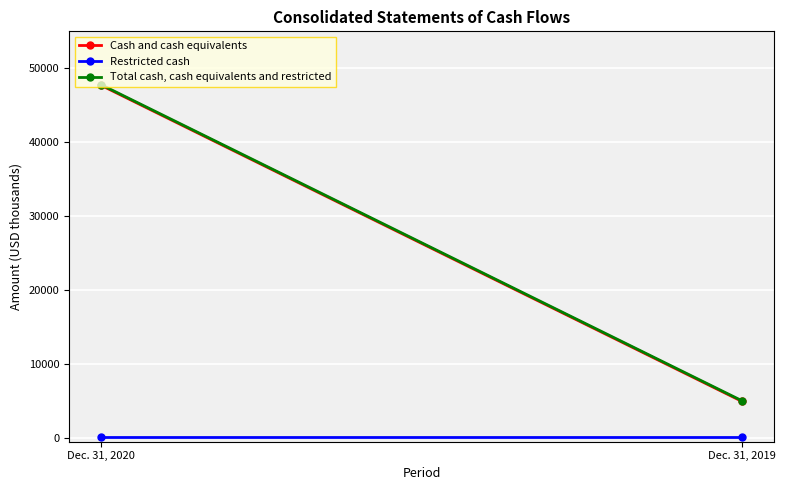

Is it true that Total cash, cash equivalents and restricted equals 1872 at Dec. 31, 2019?

False